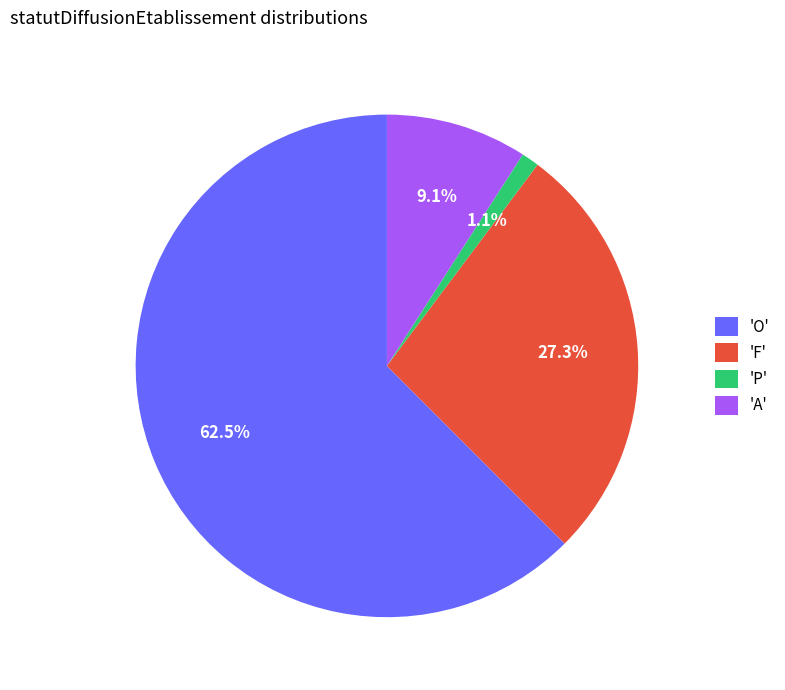

Rank the categories by value from highest to lowest.

'O', 'F', 'A', 'P'